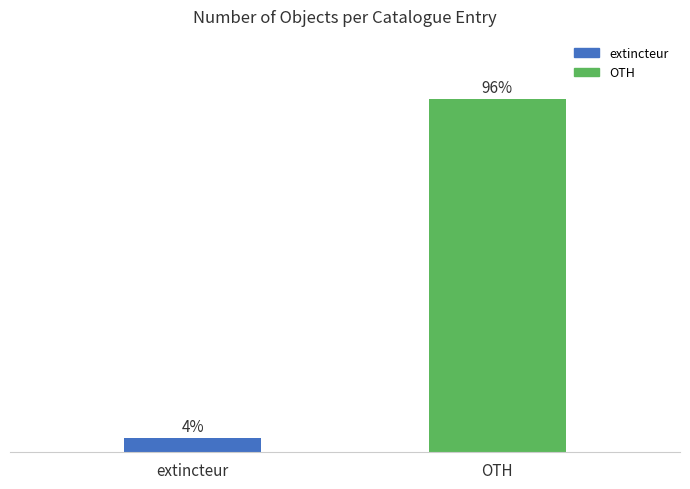

What is the label of the 1st bar from the right?

OTH